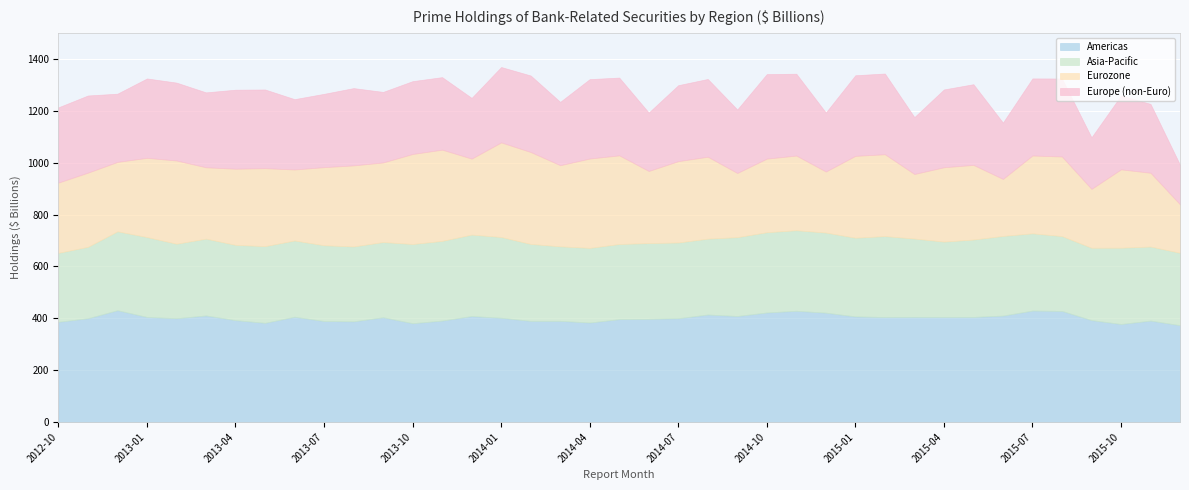

What is the highest value of the Eurozone series?

364.6